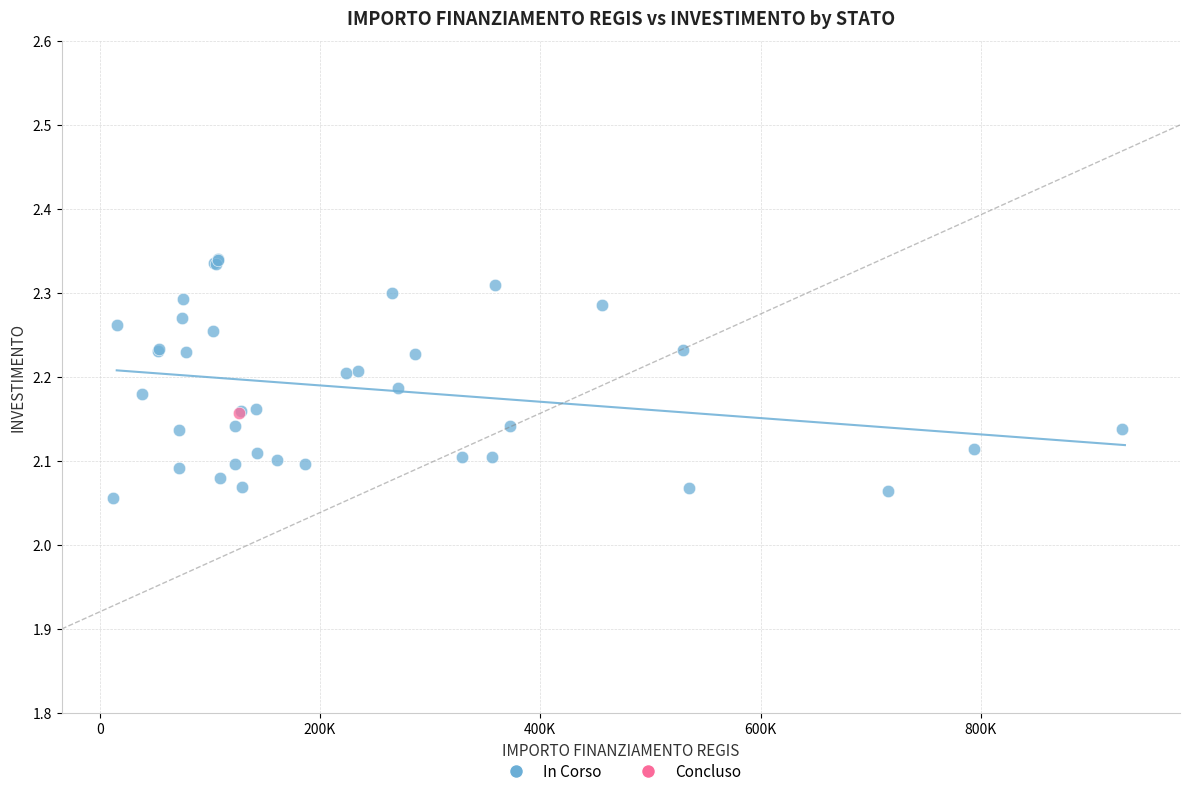

What are all the series names shown in the legend?

In Corso, Concluso